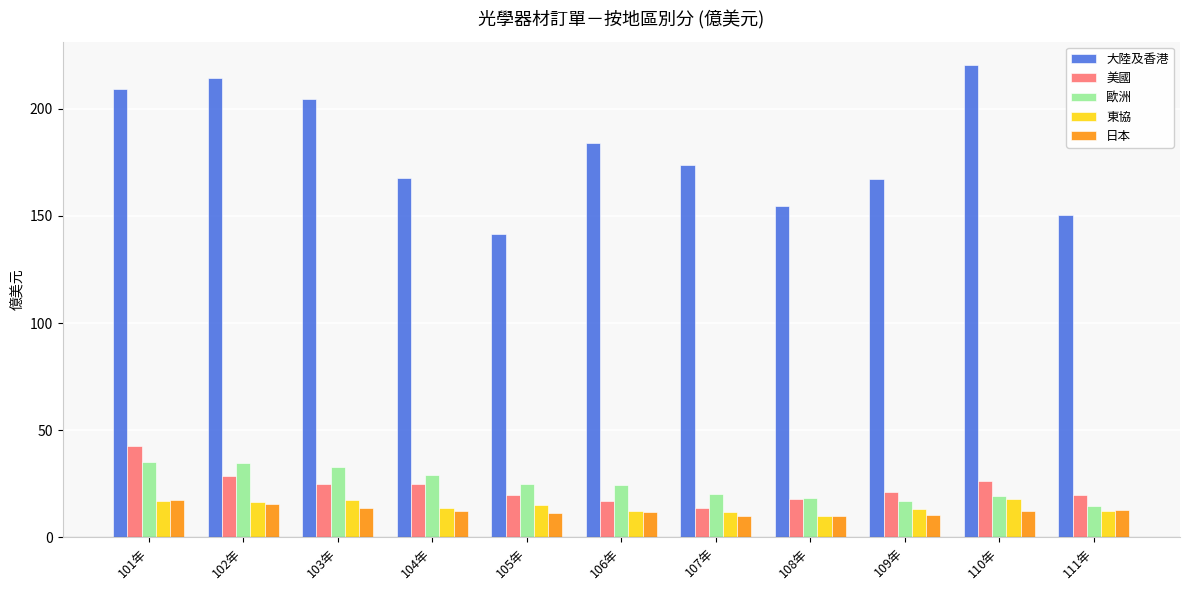

What is the average value of the 大陸及香港 series?

180.6